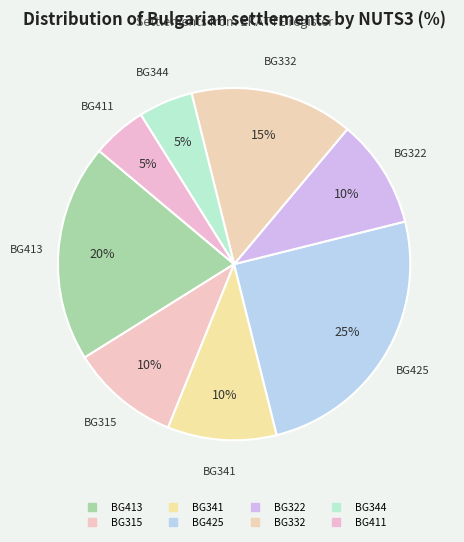

Count the number of slices in the pie.

8